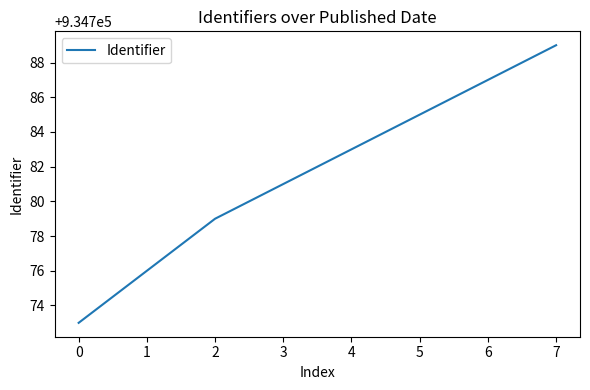

What is the change in value from 2 to 3?

+2